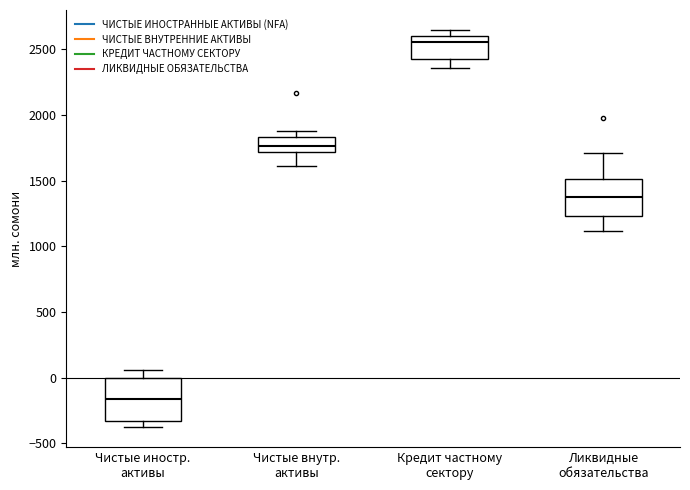

Reading left to right, transcribe this box plot: for each box, give where its median line is, the range the box spans, and where its two whiskers end, as read against the y-axis. The values are not printed on the chart, so give them approximately, as read against the axis.

Чистые иностр. активы: median -150, box -350 to 0, whiskers -400 to 50
Чистые внутр. активы: median 1750, box 1700 to 1850, whiskers 1600 to 1900
Кредит частному сектору: median 2550, box 2450 to 2600, whiskers 2350 to 2650
Ликвидные обязательства: median 1400, box 1250 to 1500, whiskers 1100 to 1700